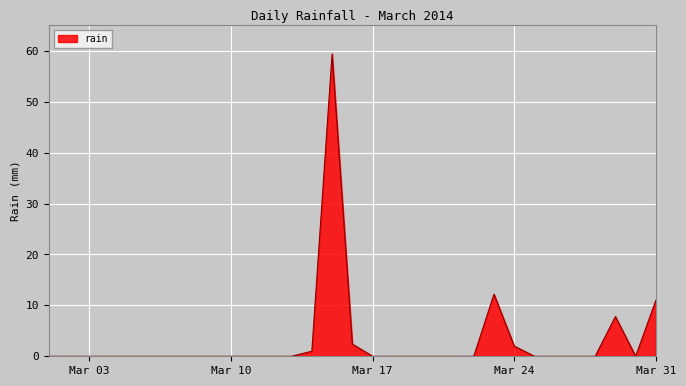

What is the greatest value displayed?

59.4